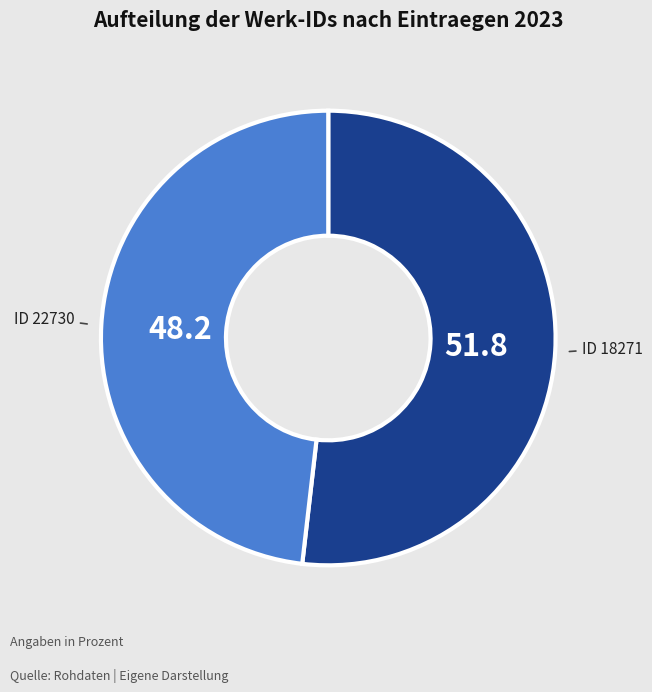

Is there a majority slice in this chart?

Yes